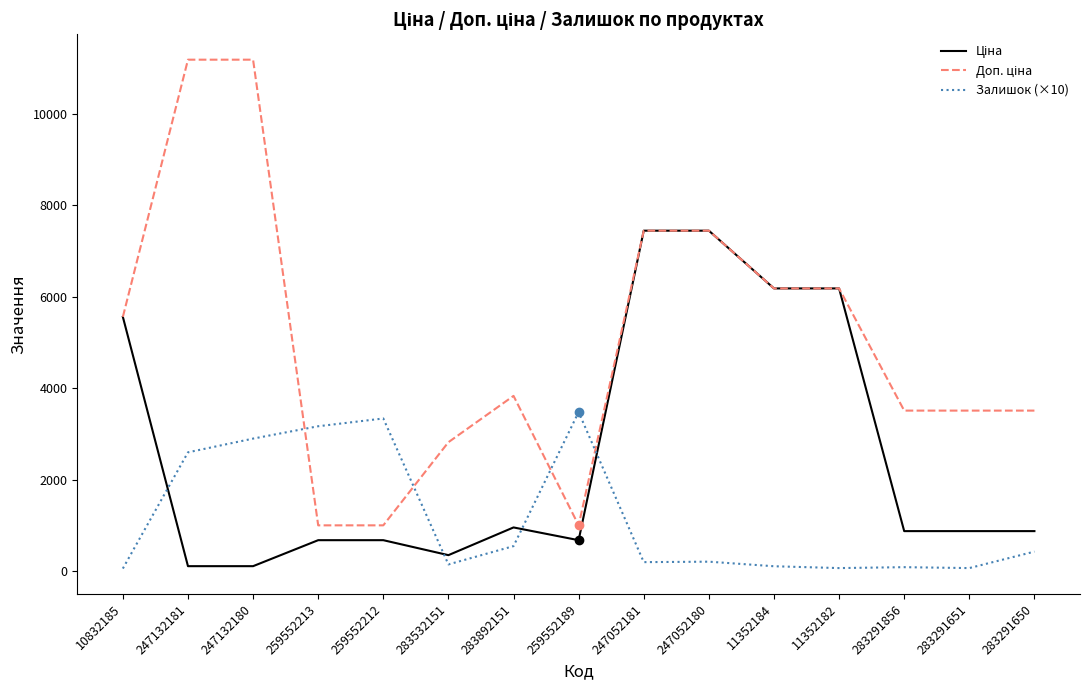

The Залишок (×10) series shows 3340.0 at 259552212. True or false?

True